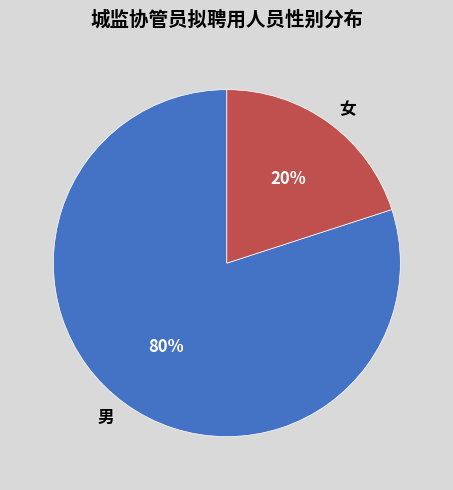

Which category has the smallest portion of the pie?

女